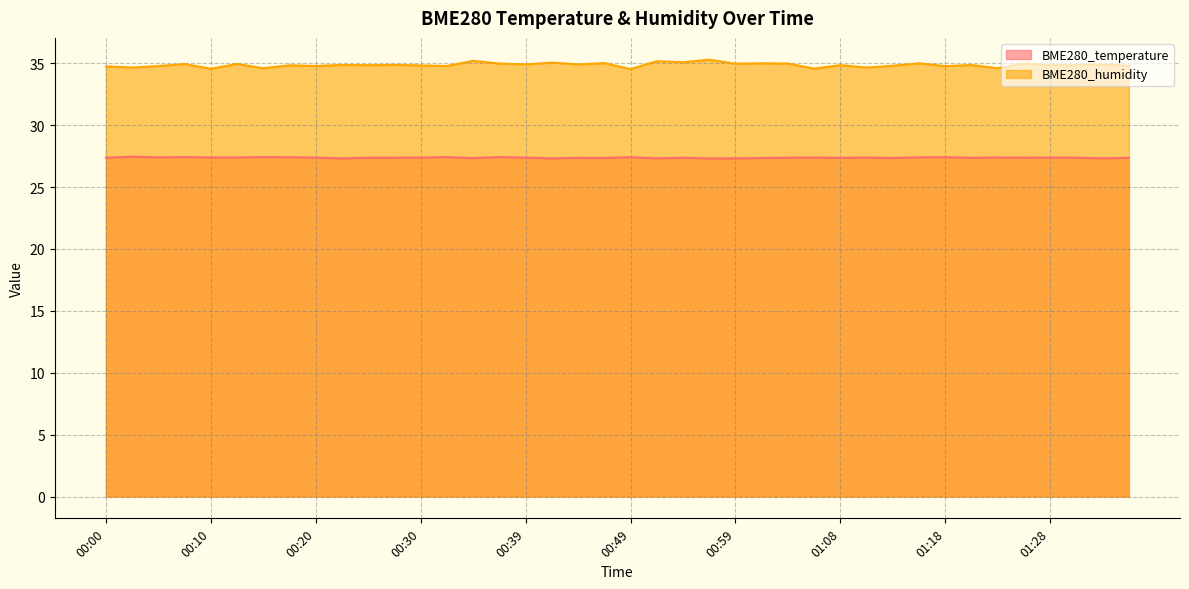

True or false: BME280_temperature has a value of 48.9 at 01:35.

False